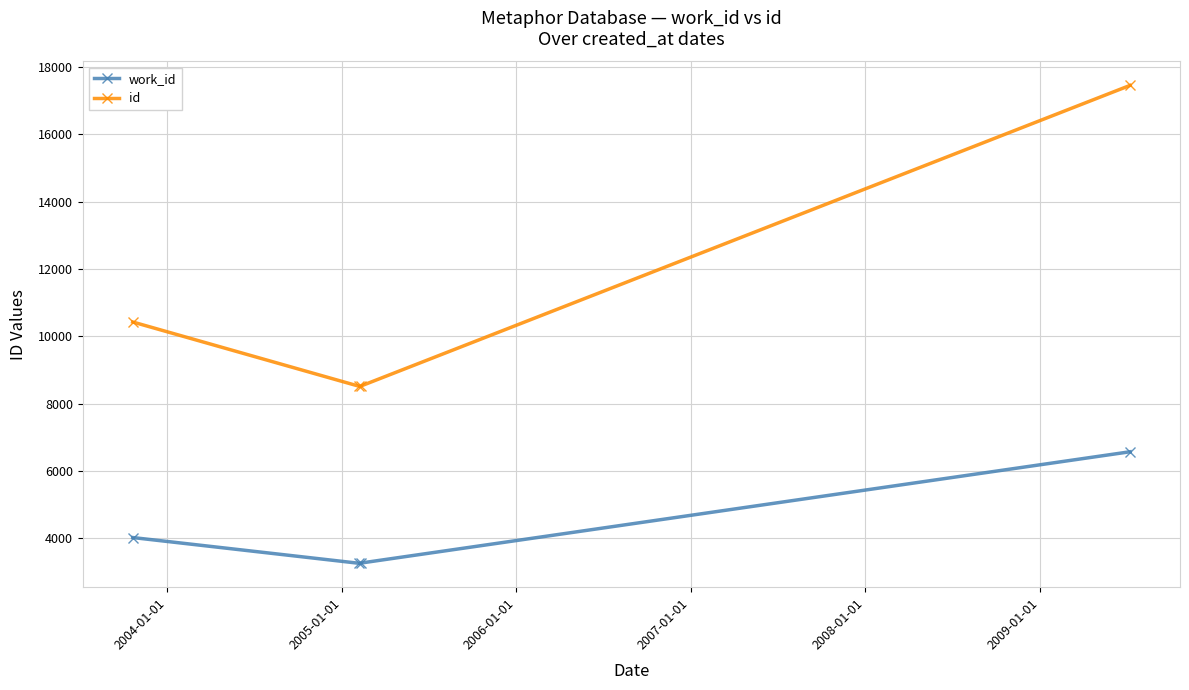

What is the smallest value displayed?

3259